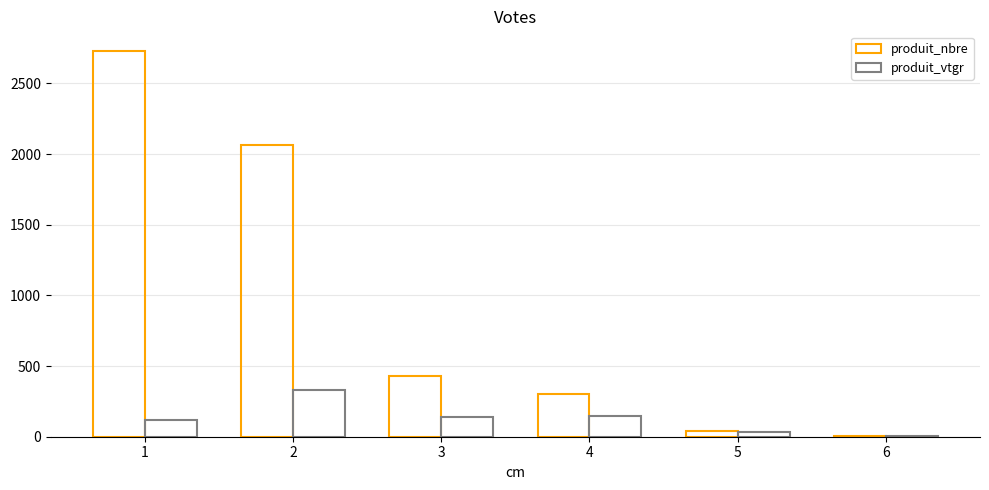

Between 2 and 5, which is larger?

2